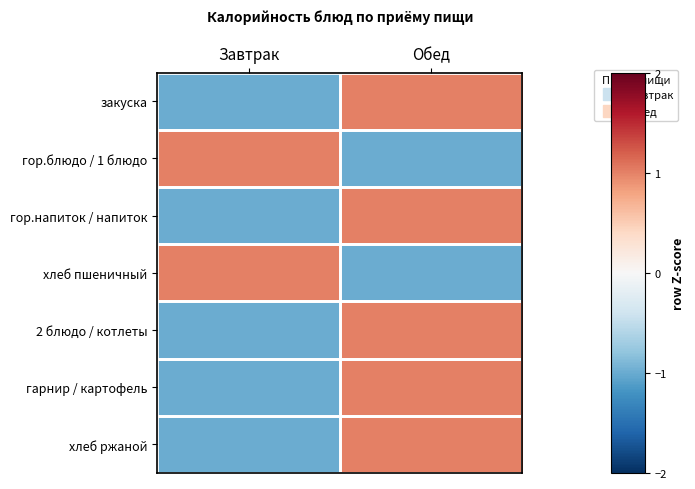

Reading left to right, what are all the values shown in this chart?

закуска: Завтрак=-1	Обед=1
гор.блюдо / 1 блюдо: Завтрак=1	Обед=-1
гор.напиток / напиток: Завтрак=-1	Обед=1
хлеб пшеничный: Завтрак=1	Обед=-1
2 блюдо / котлеты: Завтрак=-1	Обед=1
гарнир / картофель: Завтрак=-1	Обед=1
хлеб ржаной: Завтрак=-1	Обед=1